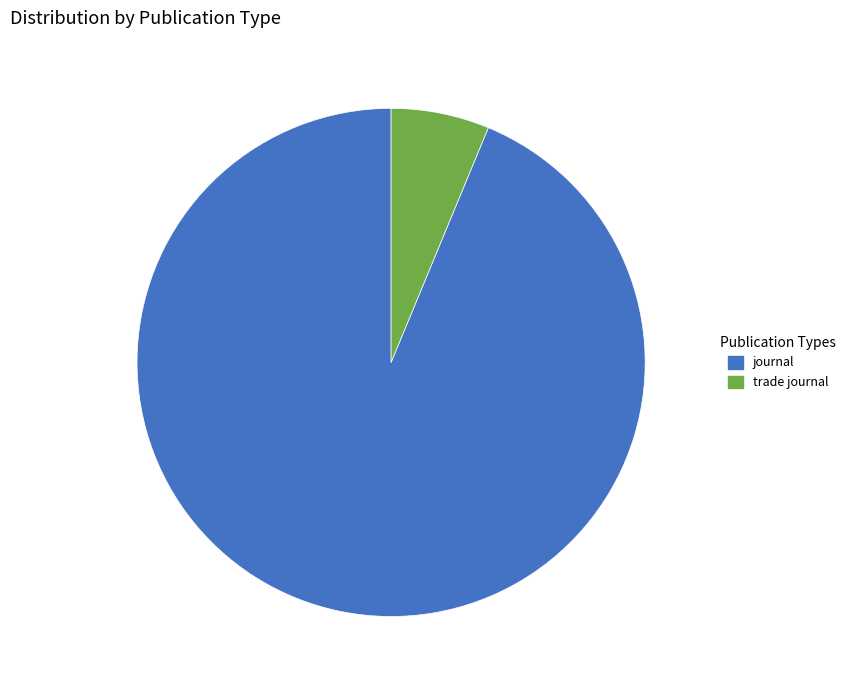

Is there any slice that represents more than half of the pie?

Yes